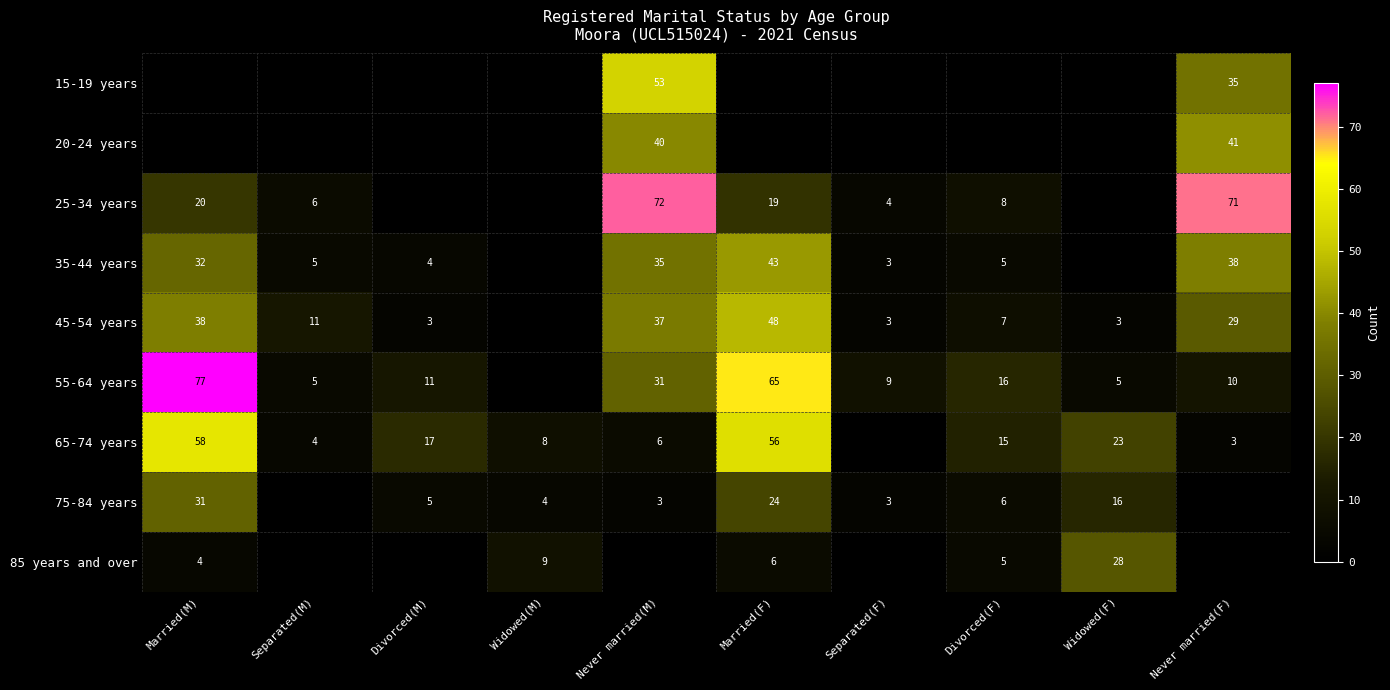

True or false: 85 years and over has a value of 4 at Married(M).

True